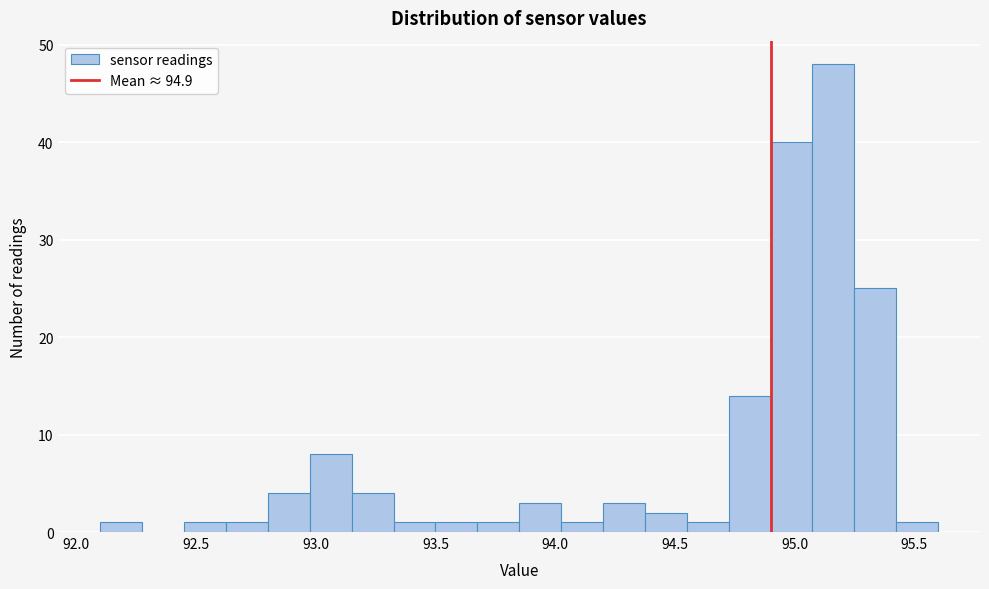

Read against the x-axis, roughly where is the centre of the tallest bar?

95.15